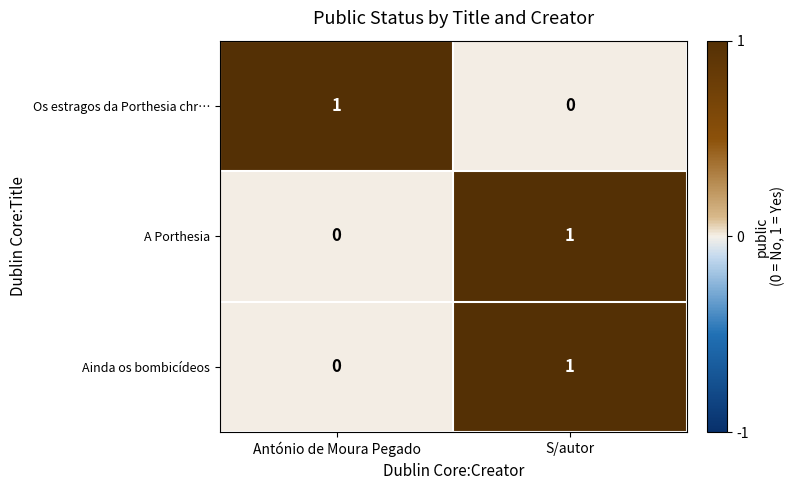

Reading right to left, what are all the values shown in this chart?

Os estragos da Porthesia chr…: 0	1
A Porthesia: 1	0
Ainda os bombicídeos: 1	0